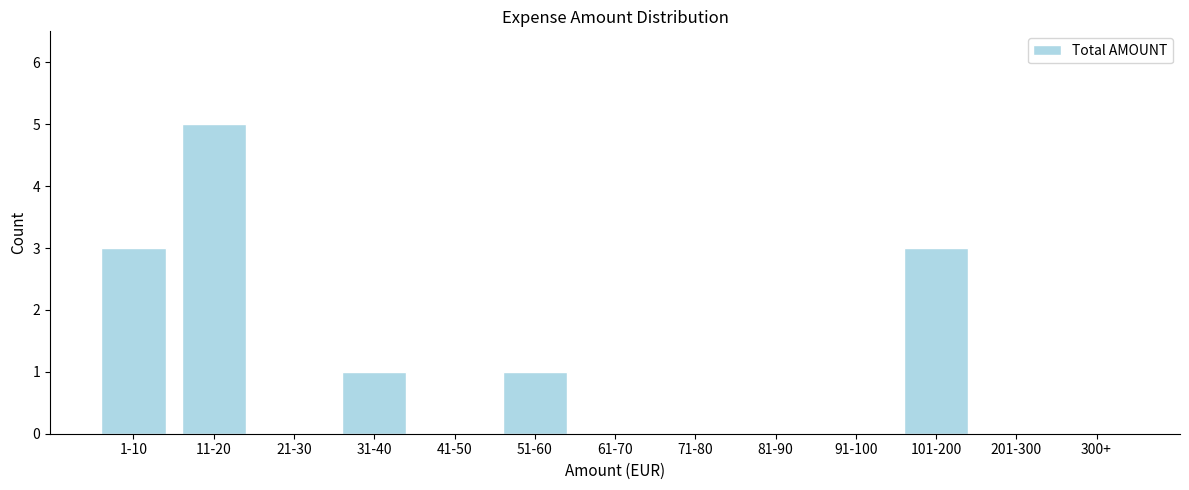

Reading right to left, transcribe all the data shown in this chart.

300+=0	201-300=0	101-200=3	91-100=0	81-90=0	71-80=0	61-70=0	51-60=1	41-50=0	31-40=1	21-30=0	11-20=5	1-10=3